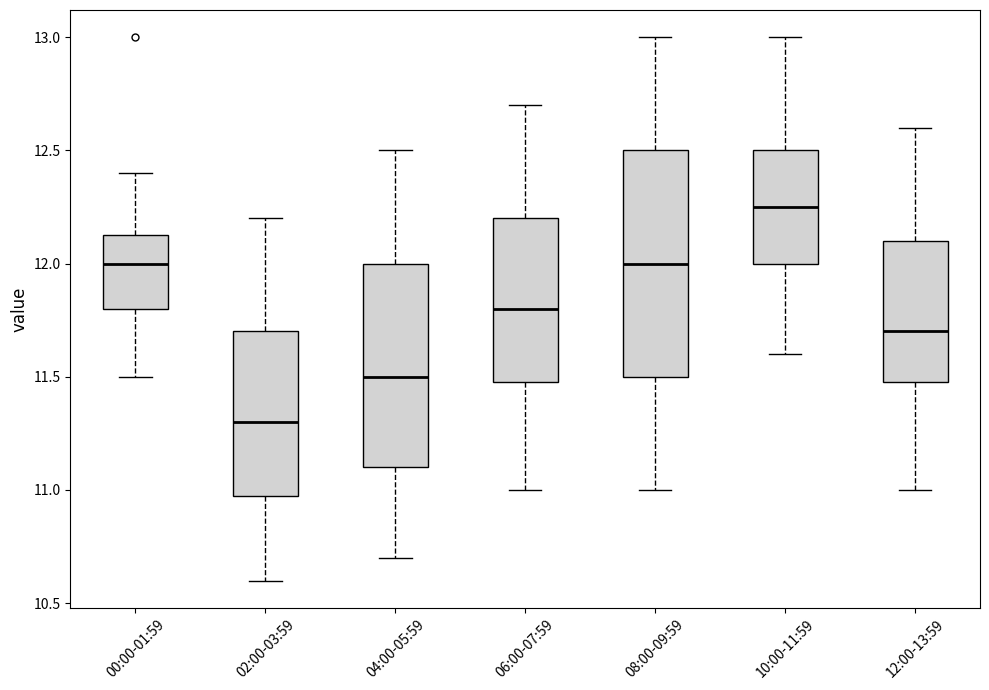

Reading left to right, read every box against the y-axis: the position of its median line, the range the box covers, and the ends of its whiskers. The values are not printed on the chart, so give them approximately, as read against the axis.

00:00-01:59: median 12.00, box 11.80 to 12.15, whiskers 11.50 to 12.40
02:00-03:59: median 11.30, box 11.00 to 11.70, whiskers 10.60 to 12.20
04:00-05:59: median 11.50, box 11.10 to 12.00, whiskers 10.70 to 12.50
06:00-07:59: median 11.80, box 11.50 to 12.20, whiskers 11.00 to 12.70
08:00-09:59: median 12.00, box 11.50 to 12.50, whiskers 11.00 to 13.00
10:00-11:59: median 12.25, box 12.00 to 12.50, whiskers 11.60 to 13.00
12:00-13:59: median 11.70, box 11.50 to 12.10, whiskers 11.00 to 12.60